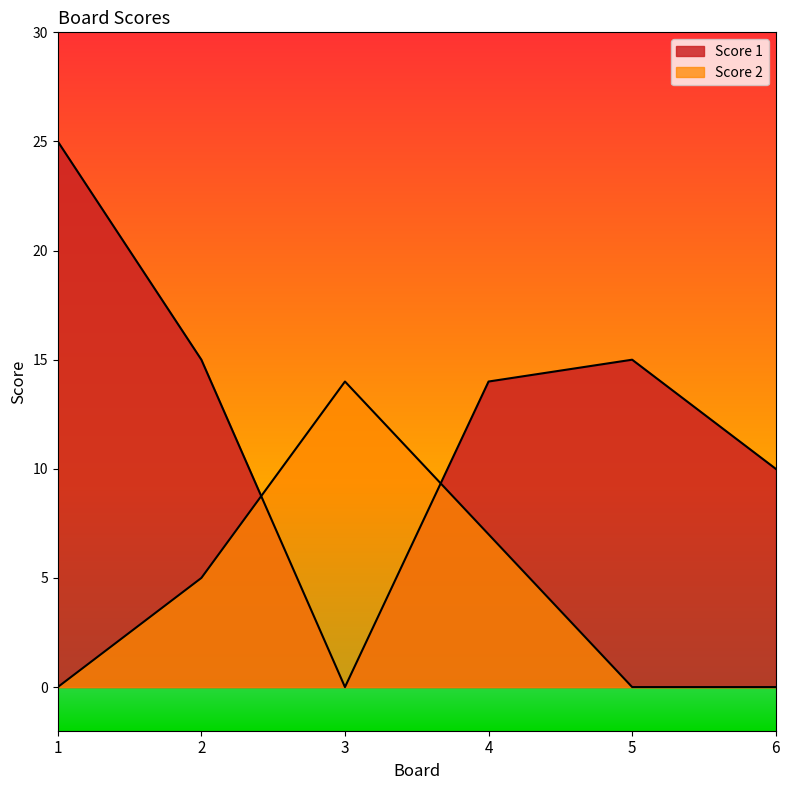

After their last crossing, which series has the higher values: Score 2 or Score 1?

Score 1